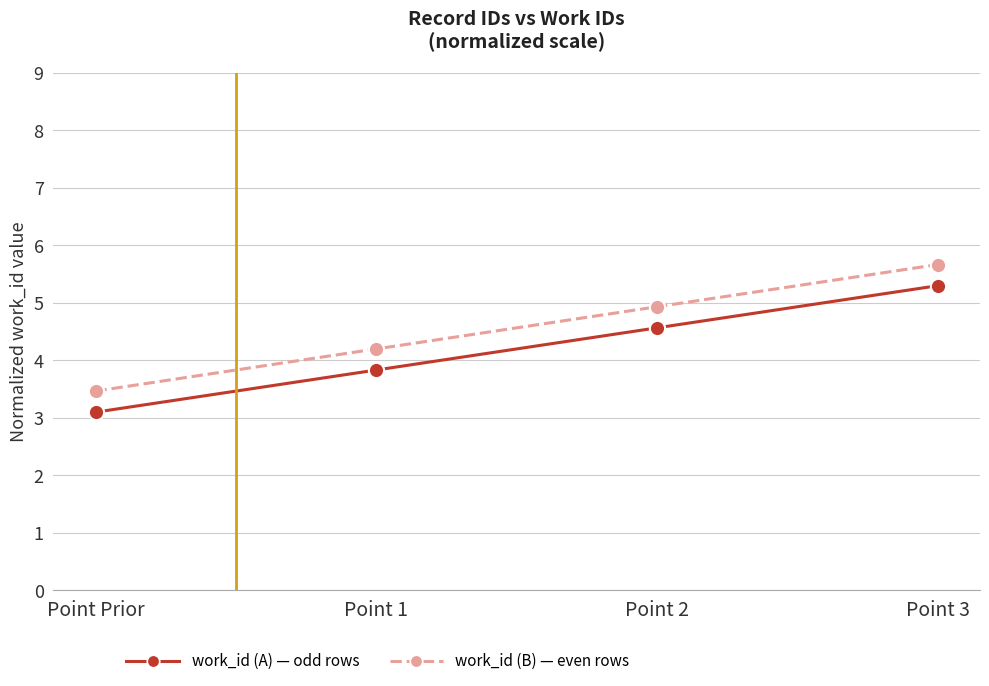

What is the minimum value shown in the chart?

3.1